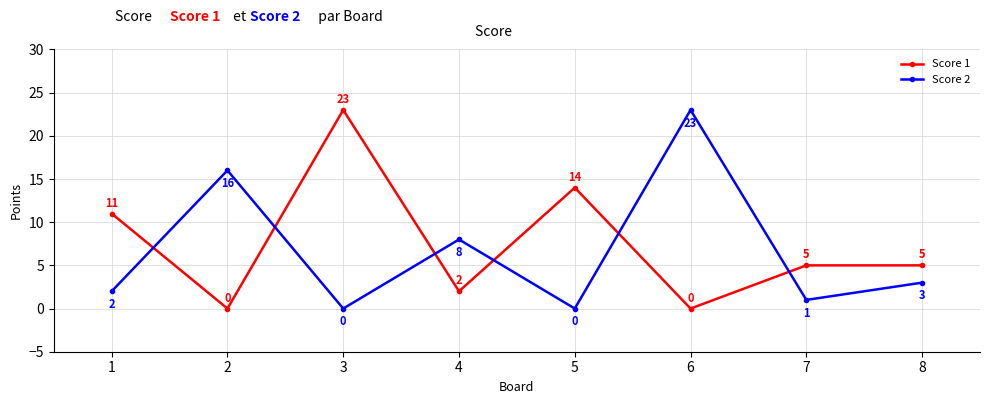

How many distinct data groups are displayed?

2